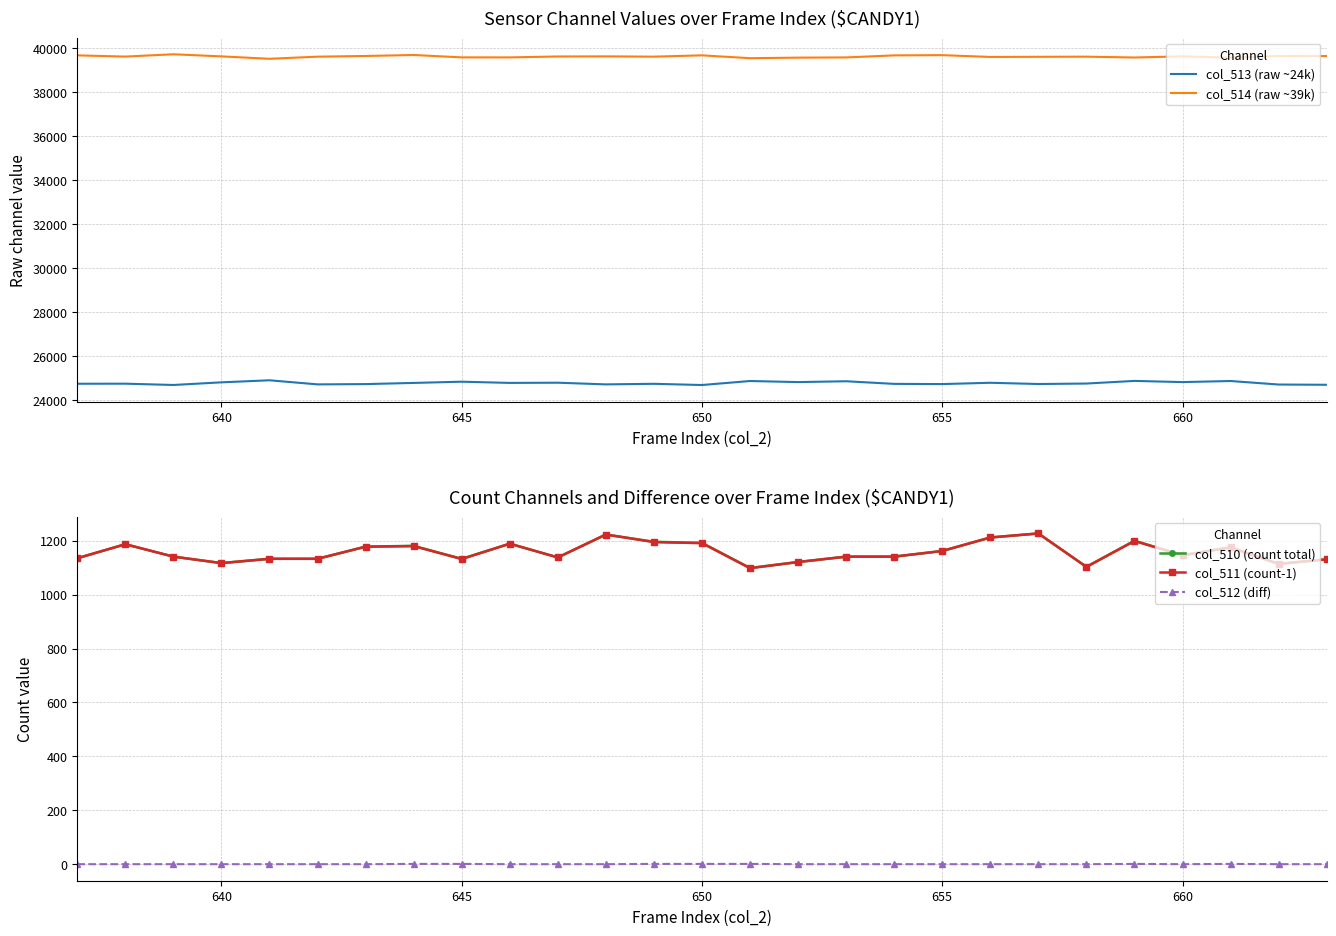

What is the highest value of the col_513 (raw ~24k) series?

24891